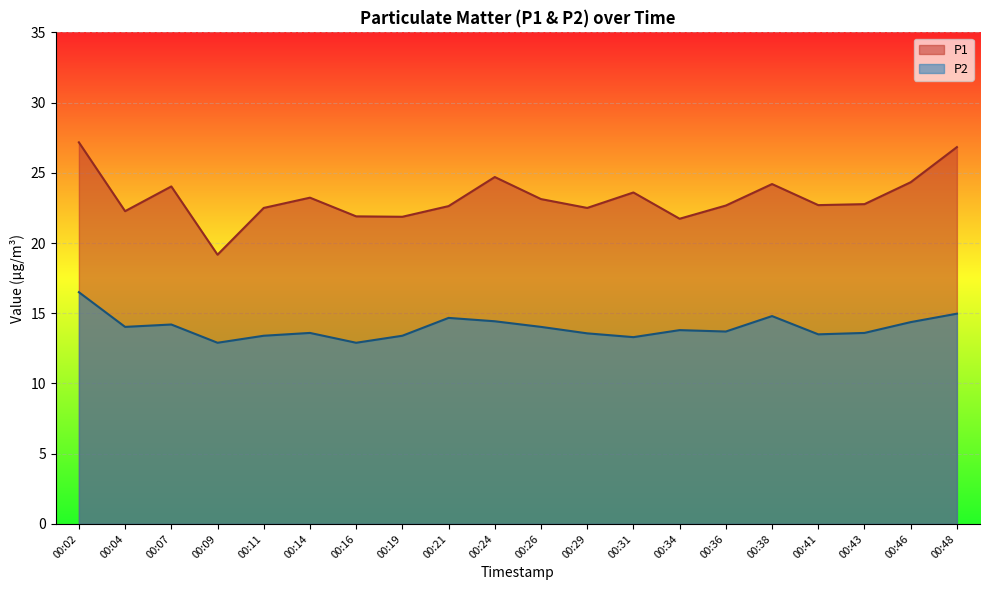

What is the spread (max minus min) of values at 00:43?

9.2